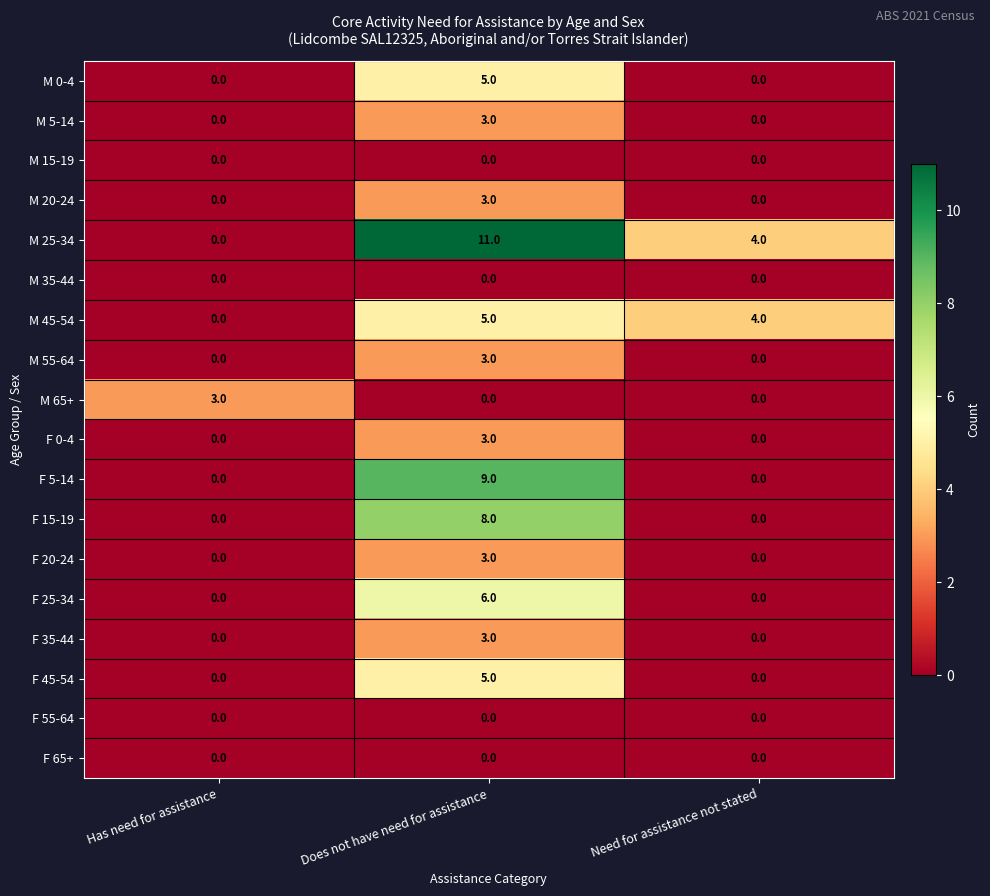

At which label does M 0-4 reach its peak?

Does not have need for assistance